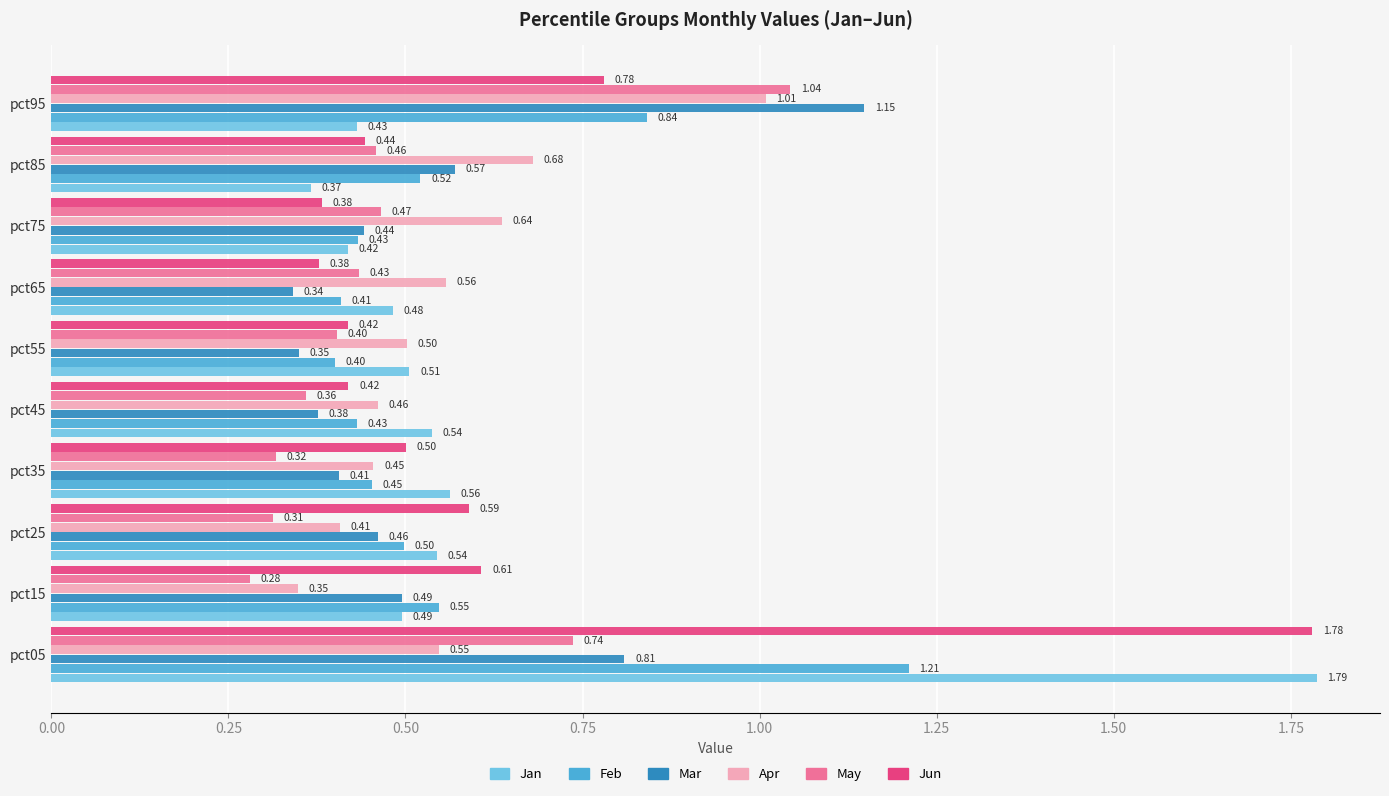

List the series in order of their peak value, lowest first.

Apr, May, Mar, Feb, Jun, Jan